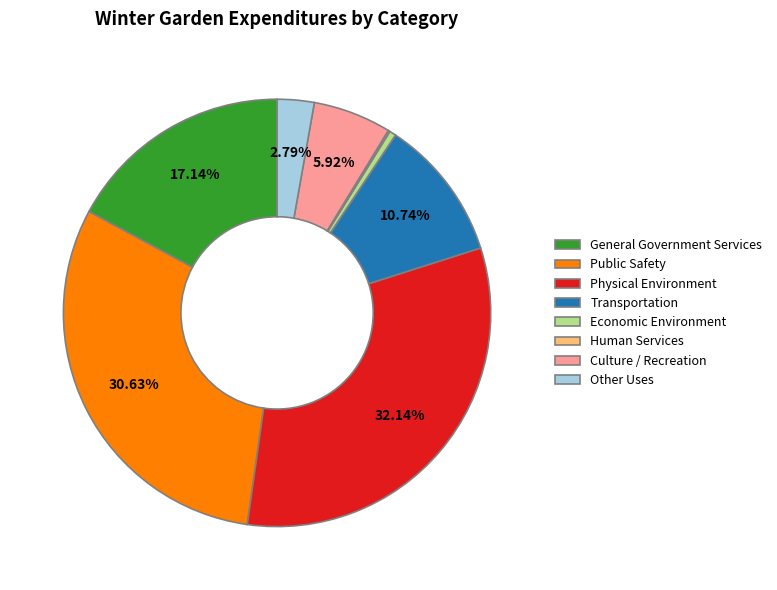

Combined, do Transportation and Other Uses account for over 50%?

No